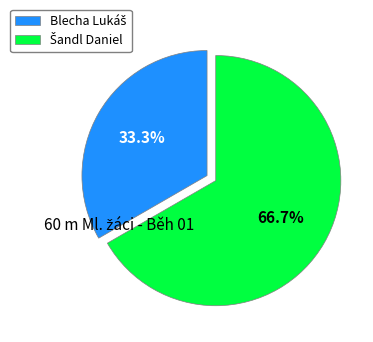

Does any single category account for the majority?

Yes